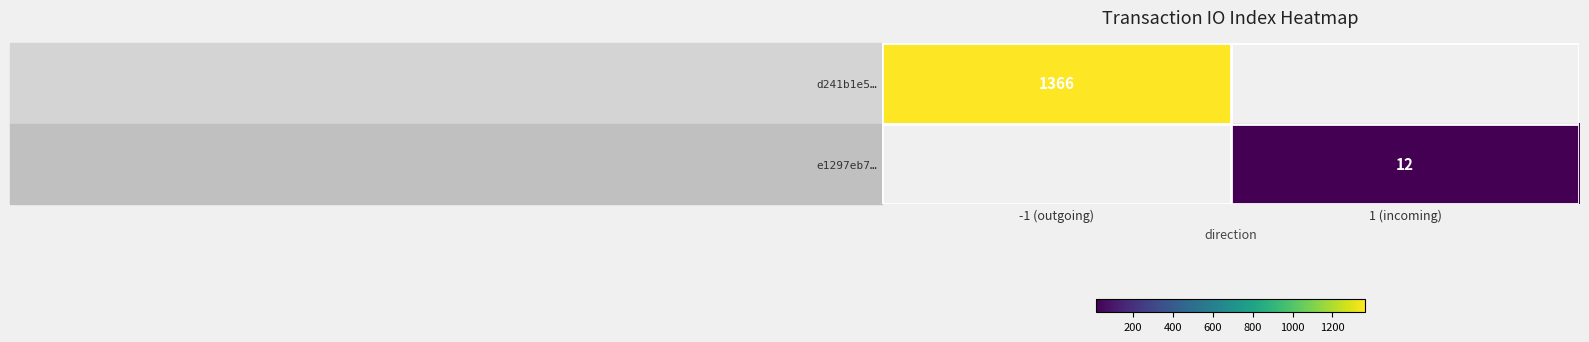

True or false: d241b1e5… has a value of 816 at -1 (outgoing).

False